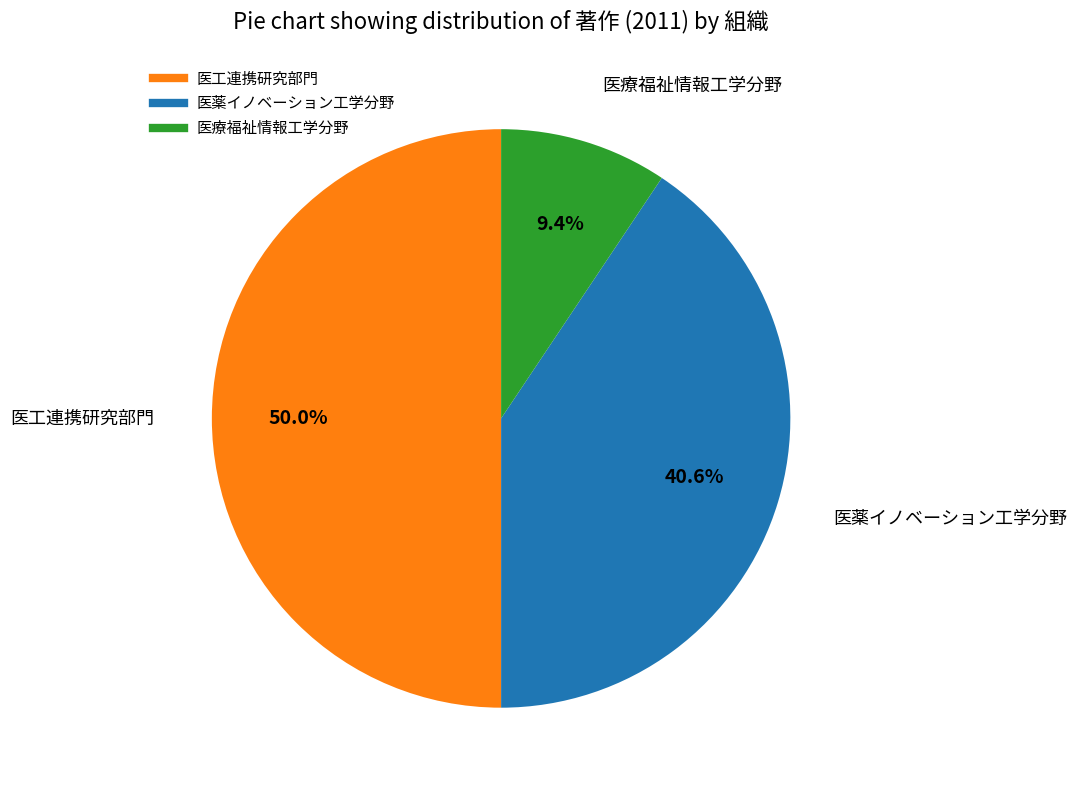

What is the smallest slice in the pie chart?

医療福祉情報工学分野